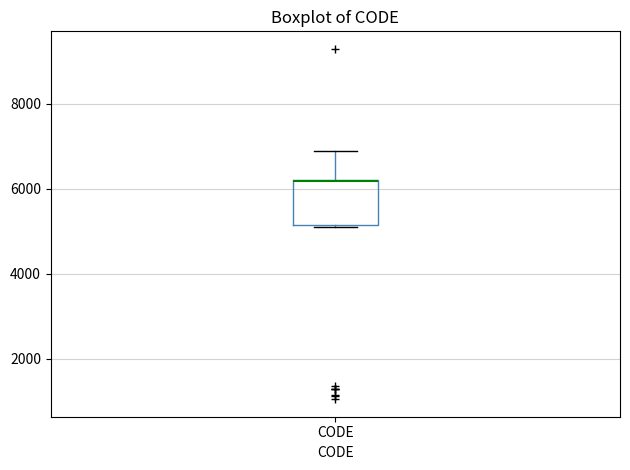

Read this box plot against the y-axis: the position of the median line, the range covered by the box, and the ends of both whiskers. The values are not printed on the chart, so give them approximately, as read against the axis.

median 6200 (drawn on the box's upper edge), box 5200 to 6200, whiskers 5200 to 7000